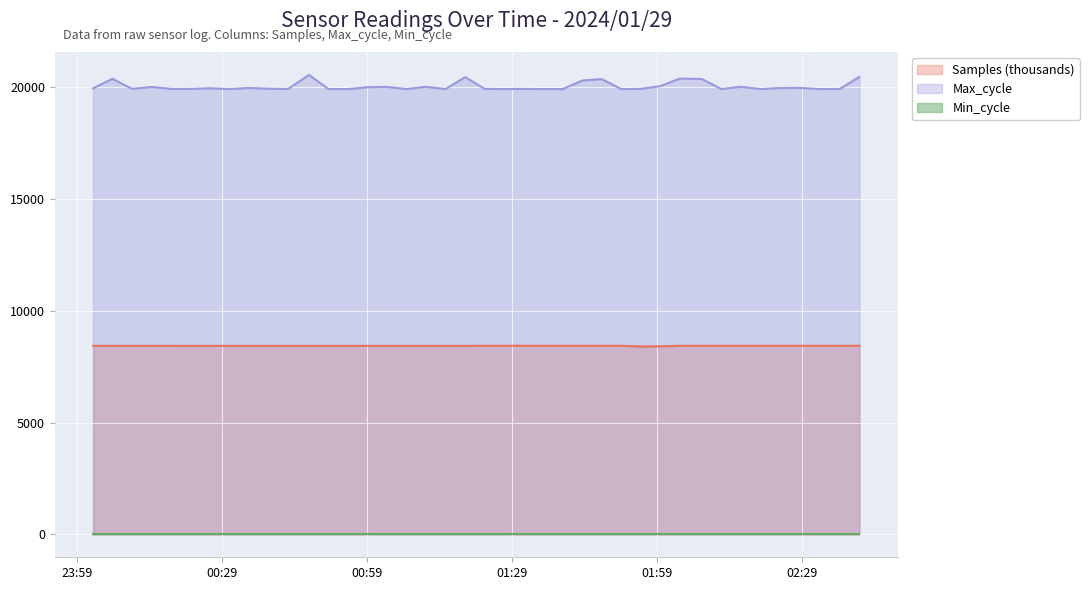

What is the highest value of the Samples series?

8436.9